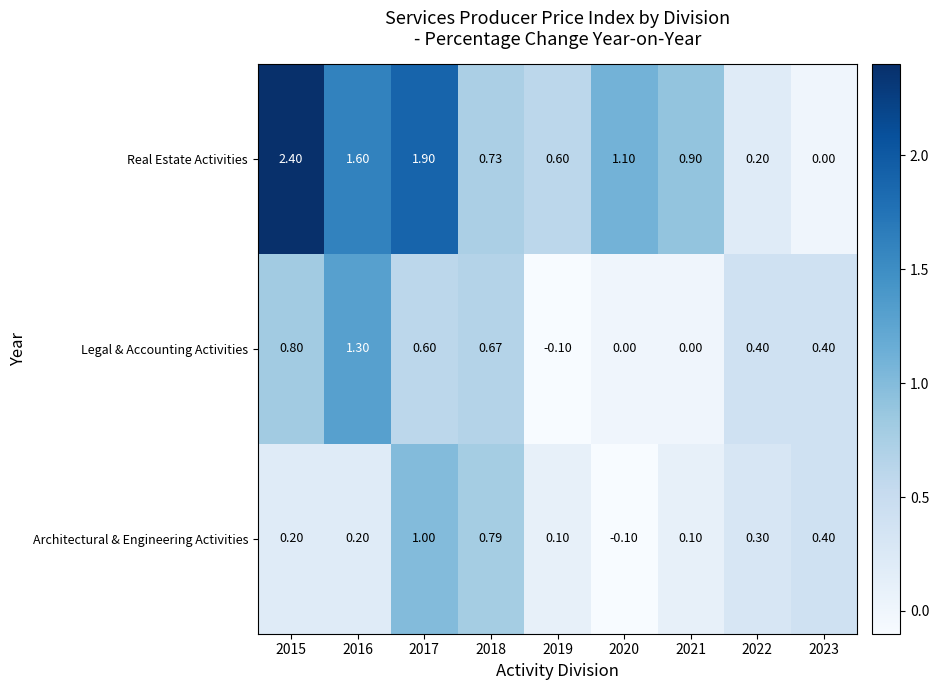

Which series has the widest spread of values?

Real Estate Activities